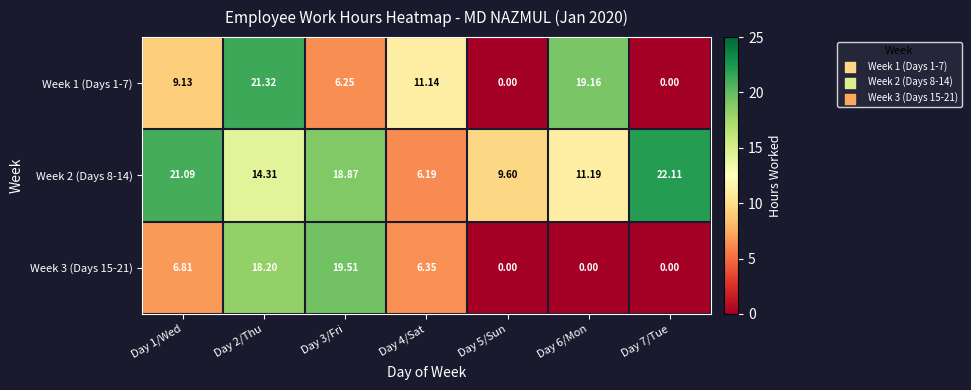

Is the value of Week 3 (Days 15-21) at Day 4/Sat greater than the value of Week 2 (Days 8-14) at Day 4/Sat?

Yes